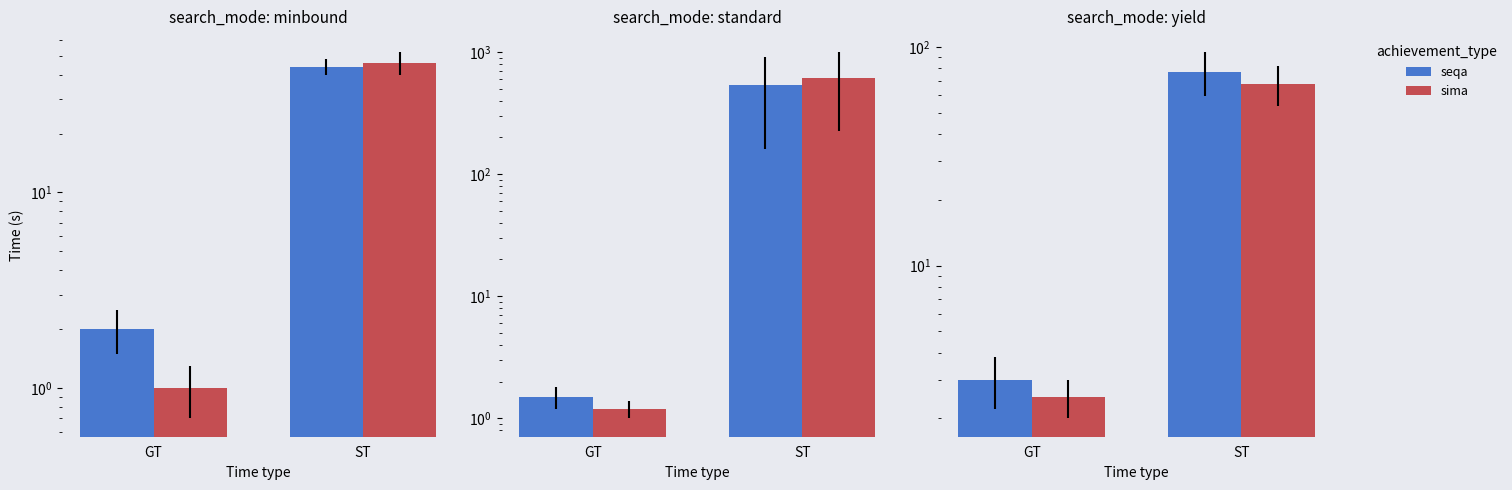

How many data points does each series have?

2